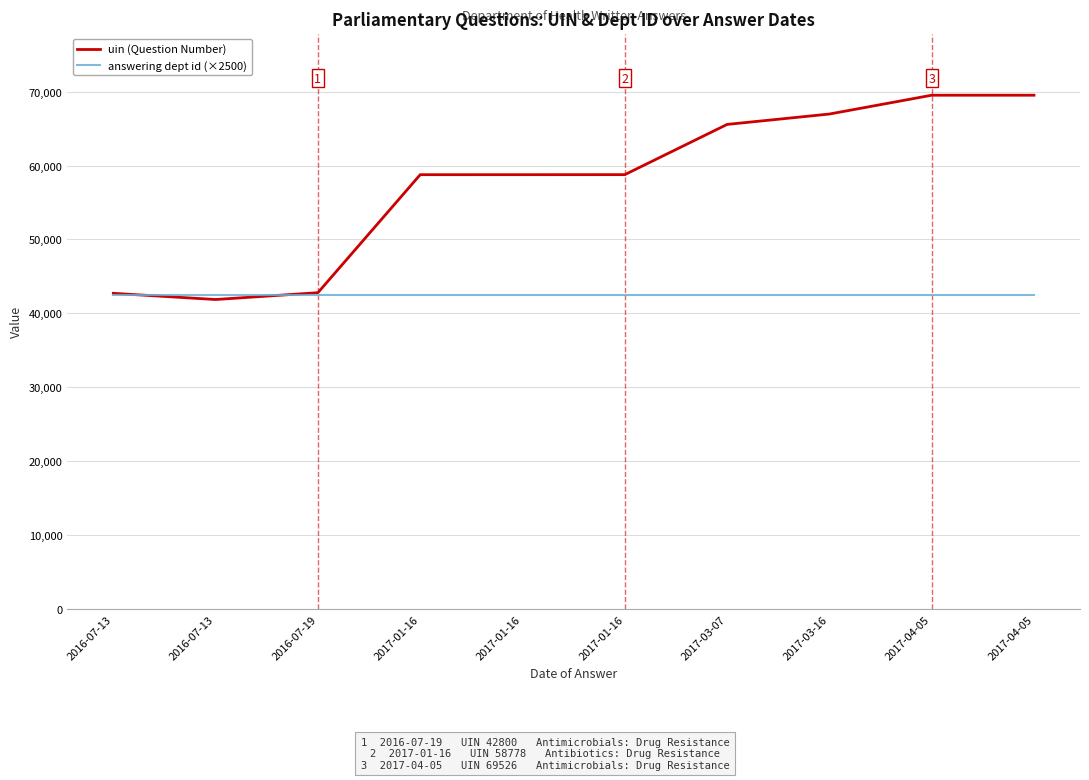

What are all the series names shown in the legend?

uin (Question Number), answering dept id (×2500)